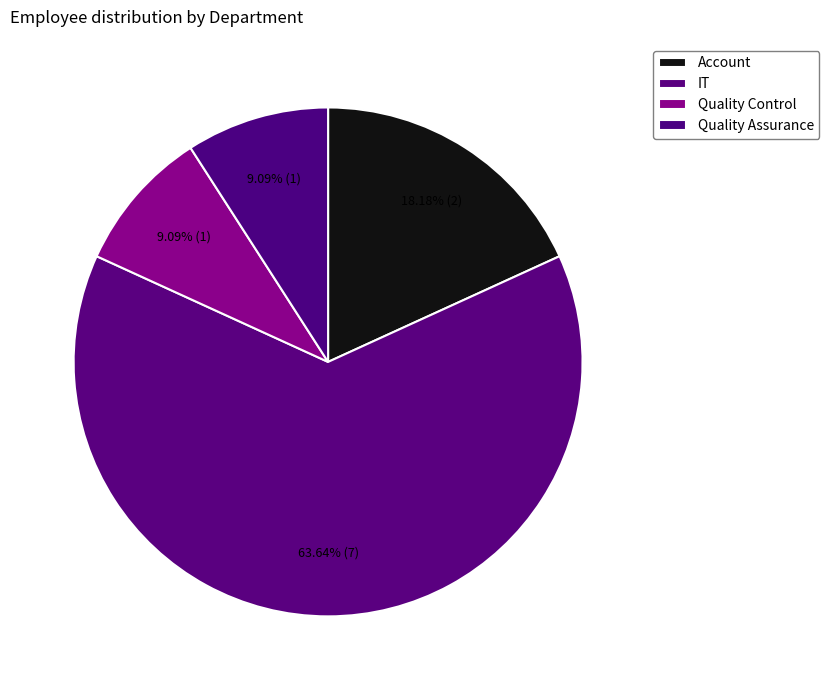

How many slices are in this pie chart?

4